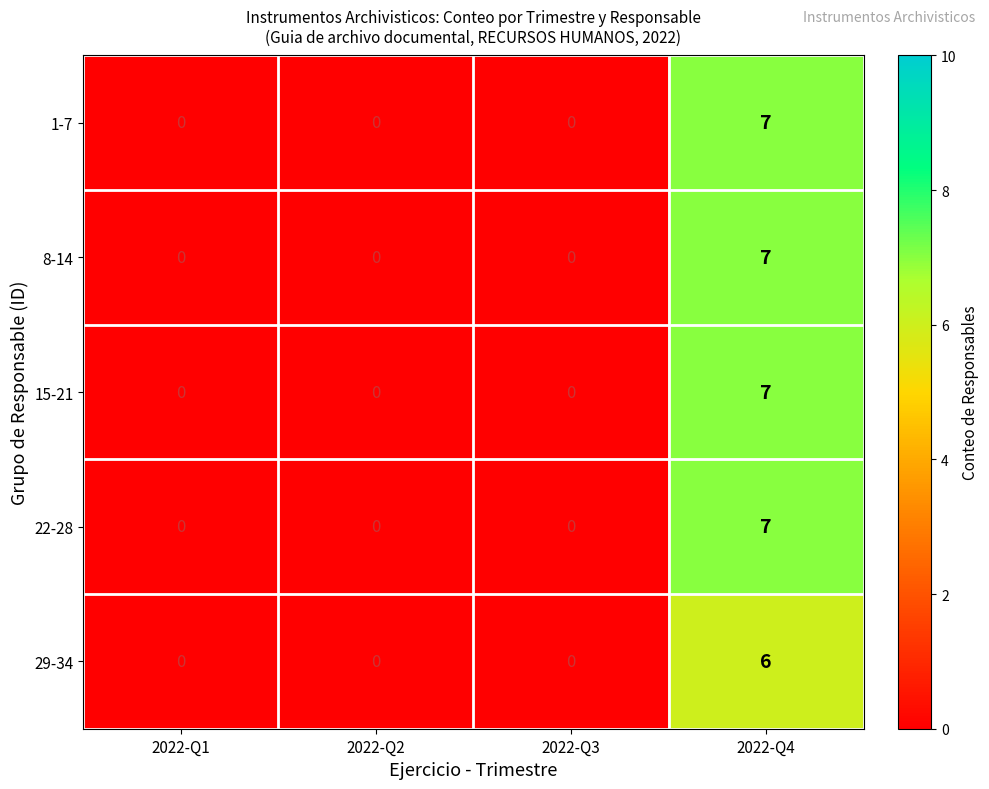

What is the maximum value shown in the chart?

7